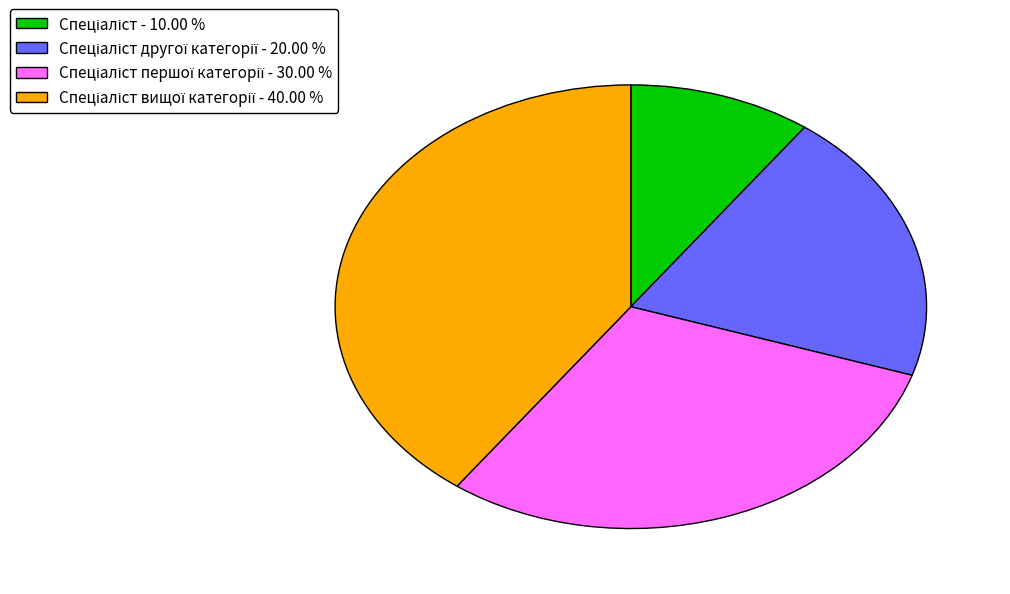

Is there any slice that represents more than half of the pie?

No